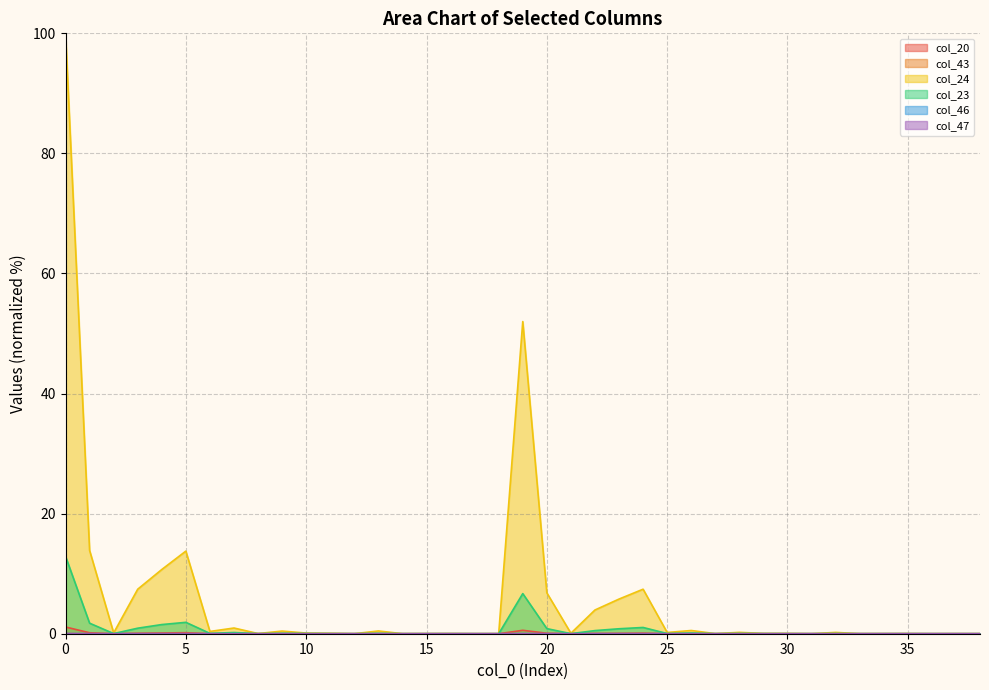

Which series has the widest spread of values?

col_24